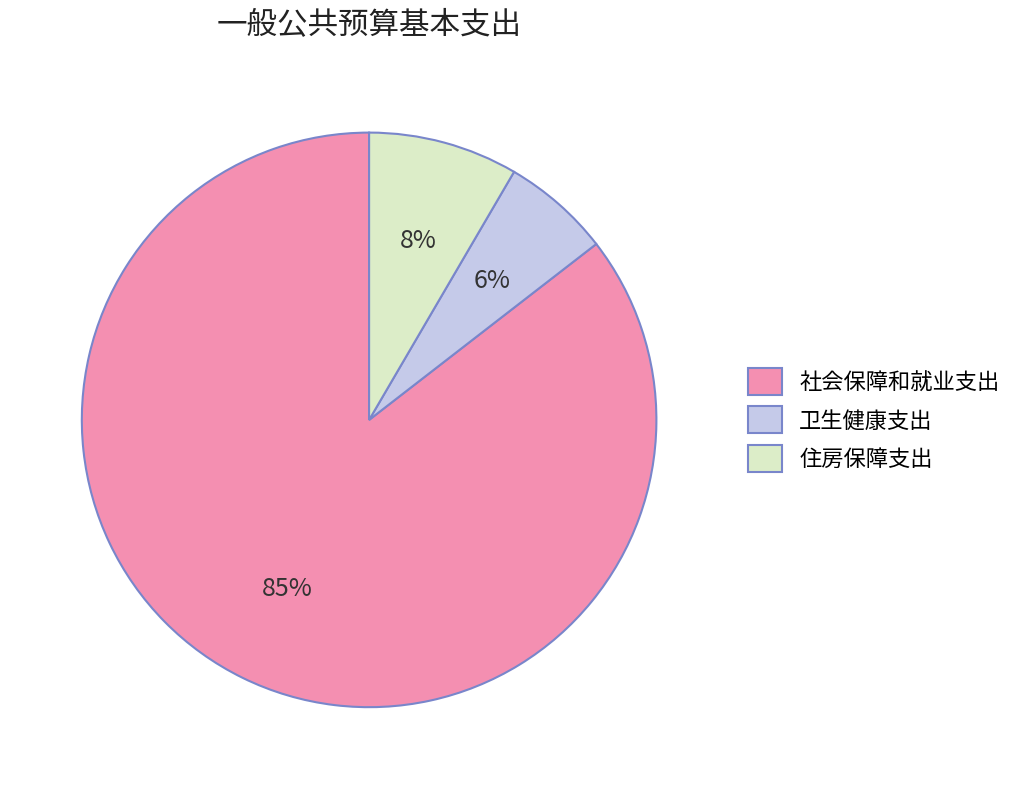

How many slices are in this pie chart?

3